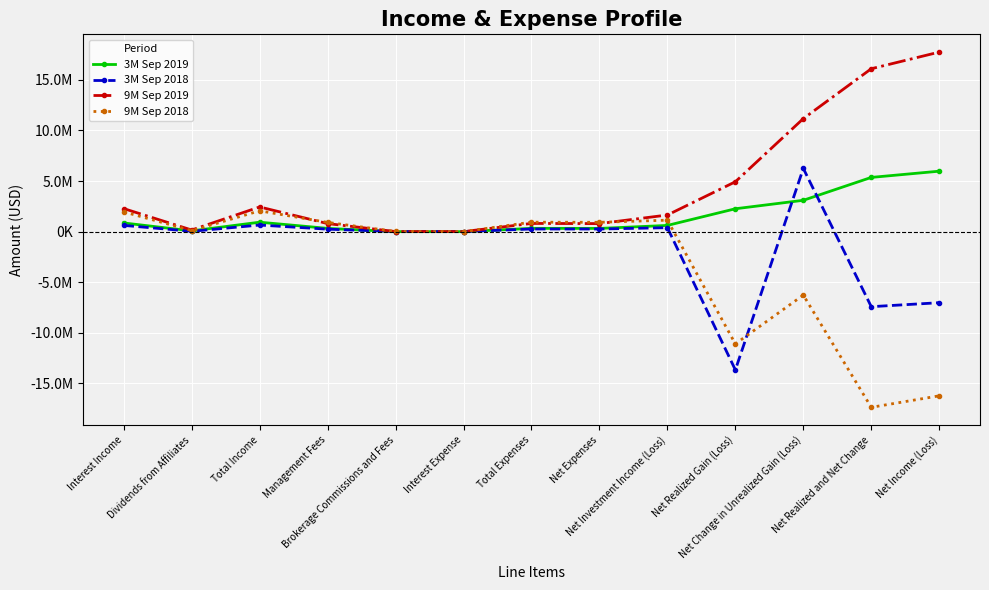

Reading left to right, list all the values displayed in this chart.

3M Sep 2019: Interest Income=858636	Dividends from Affiliates=75613	Total Income=934249	Management Fees=323482	Brokerage Commissions and Fees=864	Interest Expense=1853	Total Expenses=326199	Net Expenses=319219	Net Investment Income (Loss)=615030	Net Realized Gain (Loss)=2262236	Net Change in Unrealized Gain (Loss)=3097882	Net Realized and Net Change=5360118	Net Income (Loss)=5975148
3M Sep 2018: Interest Income=618889	Dividends from Affiliates=34005	Total Income=652894	Management Fees=244864	Brokerage Commissions and Fees=13507	Interest Expense=5013	Total Expenses=263384	Net Expenses=260006	Net Investment Income (Loss)=392888	Net Realized Gain (Loss)=-13661153	Net Change in Unrealized Gain (Loss)=6247390	Net Realized and Net Change=-7413763	Net Income (Loss)=-7020875
9M Sep 2019: Interest Income=2278235	Dividends from Affiliates=162376	Total Income=2440611	Management Fees=797716	Brokerage Commissions and Fees=8364	Interest Expense=5265	Total Expenses=811345	Net Expenses=796215	Net Investment Income (Loss)=1644396	Net Realized Gain (Loss)=4928355	Net Change in Unrealized Gain (Loss)=11170349	Net Realized and Net Change=16098704	Net Income (Loss)=17743100
9M Sep 2018: Interest Income=1957257	Dividends from Affiliates=100691	Total Income=2057948	Management Fees=913210	Brokerage Commissions and Fees=15838	Interest Expense=5662	Total Expenses=934710	Net Expenses=922885	Net Investment Income (Loss)=1135063	Net Realized Gain (Loss)=-11089487	Net Change in Unrealized Gain (Loss)=-6268918	Net Realized and Net Change=-17358405	Net Income (Loss)=-16223342